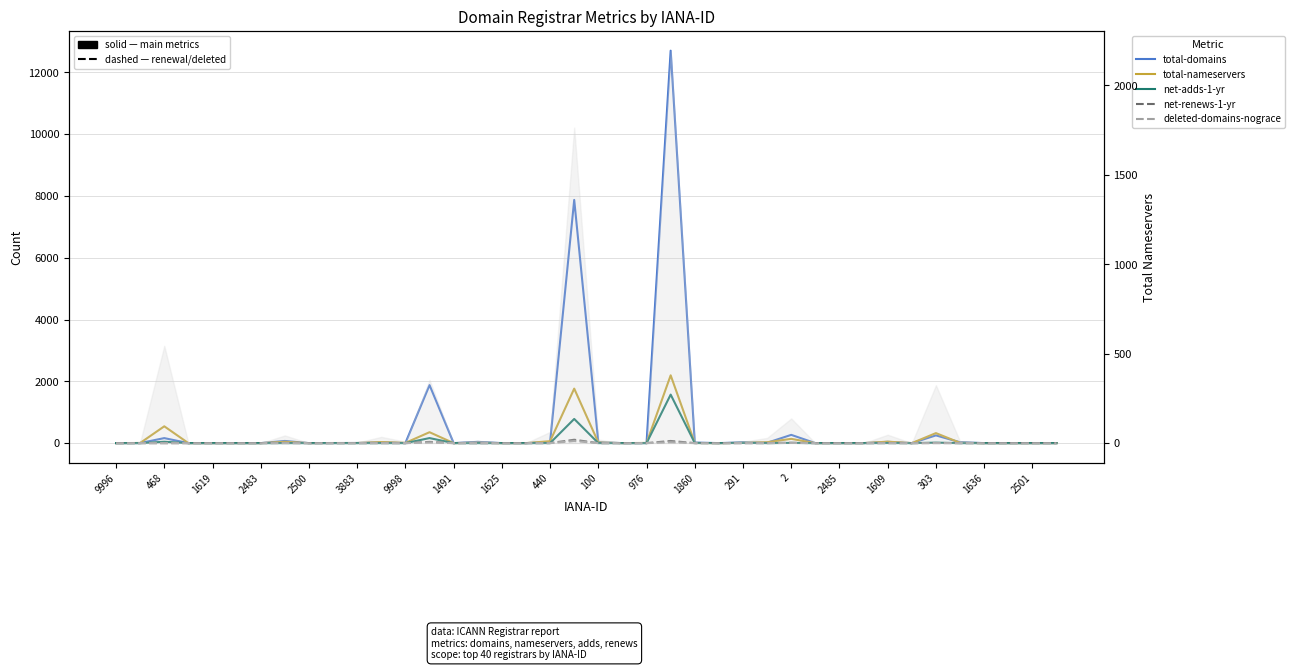

How many data points in net-adds-1-yr are above 0?

15